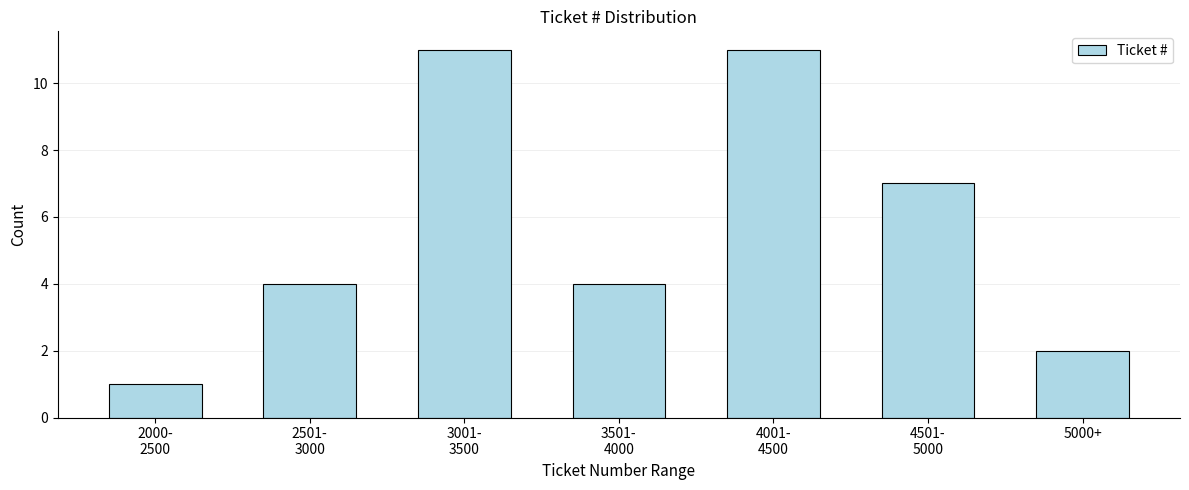

Reading left to right, transcribe all the data shown in this chart.

1	4	11	4	11	7	2